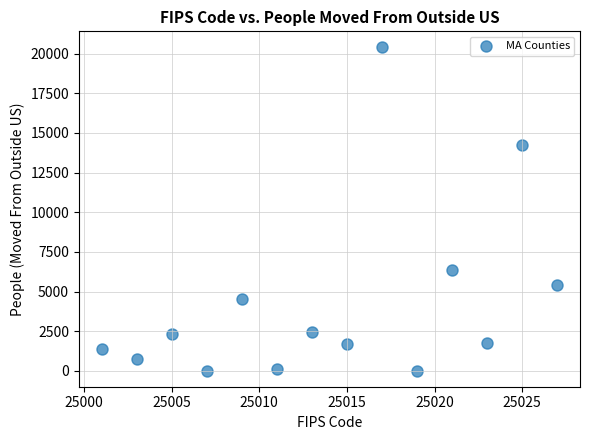

What is the range of X values (max minus min)?

26